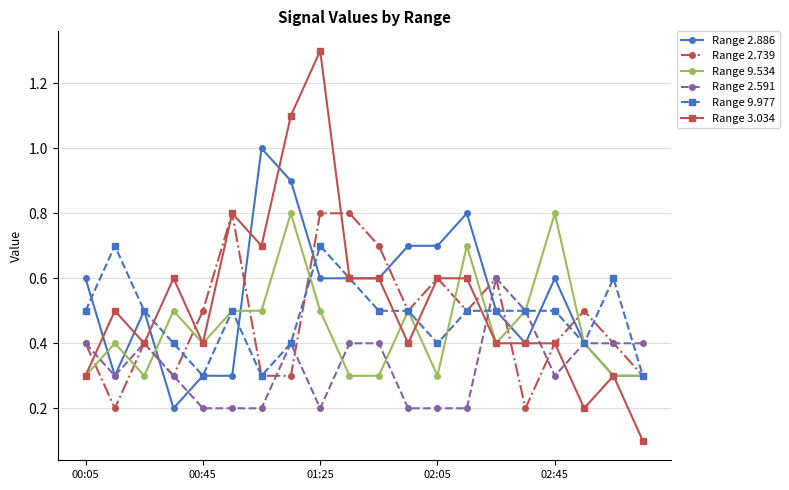

What is the greatest value displayed?

1.3